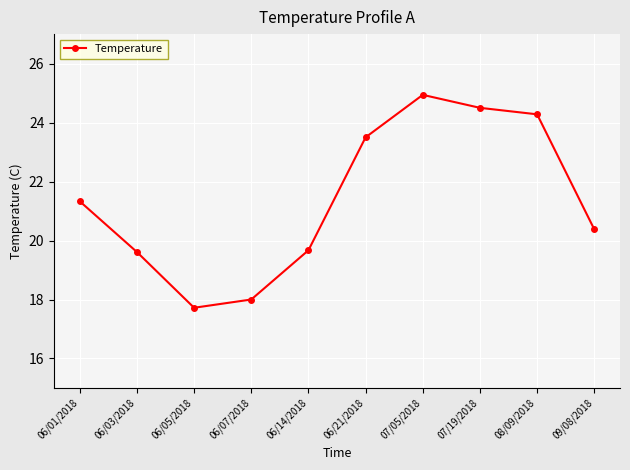

Does the chart display data point markers on the line(s)?

Yes